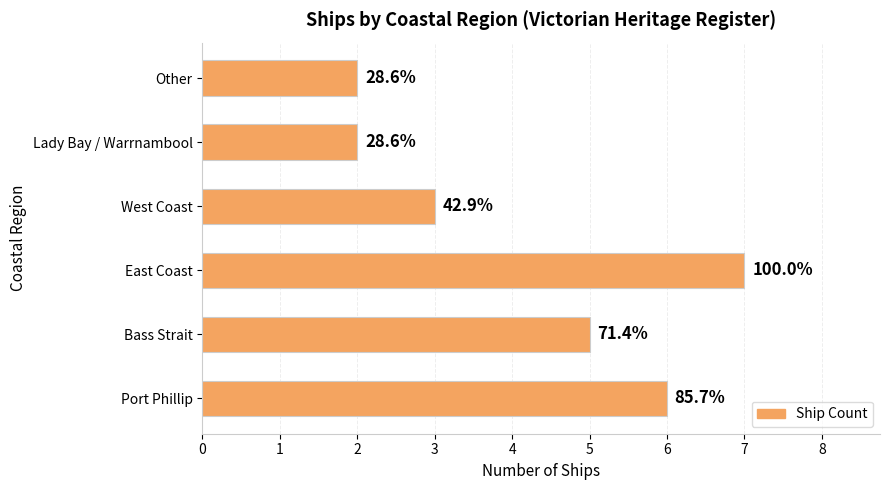

Where is the data nearest to the value 4?

Bass Strait